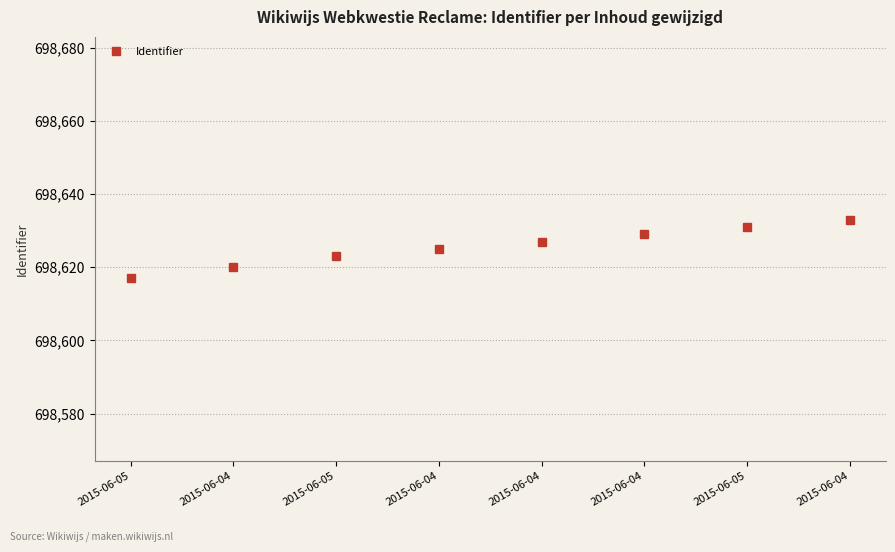

What is the difference between the second highest and minimum values?

14